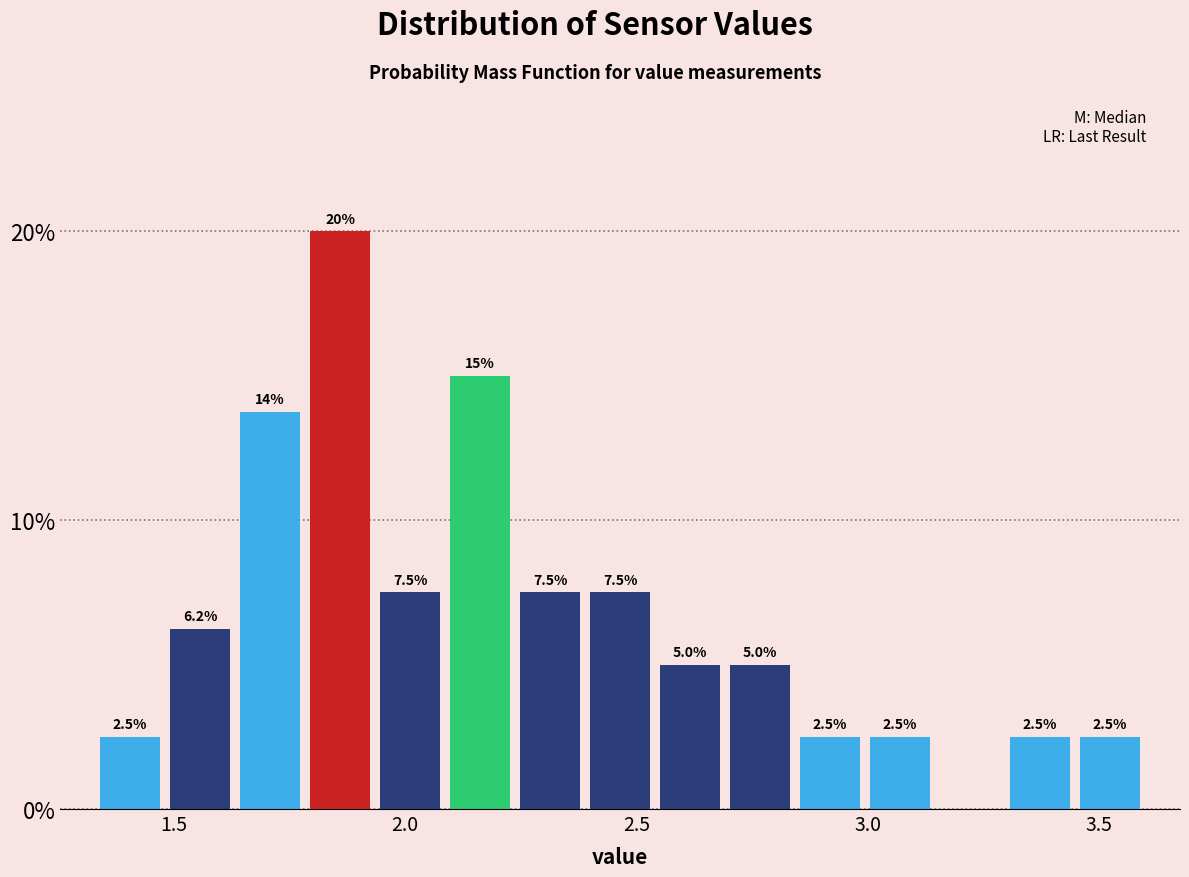

Around what value on the x-axis is the tallest bar? Give the approximate position of its centre, as read against the axis.

1.85